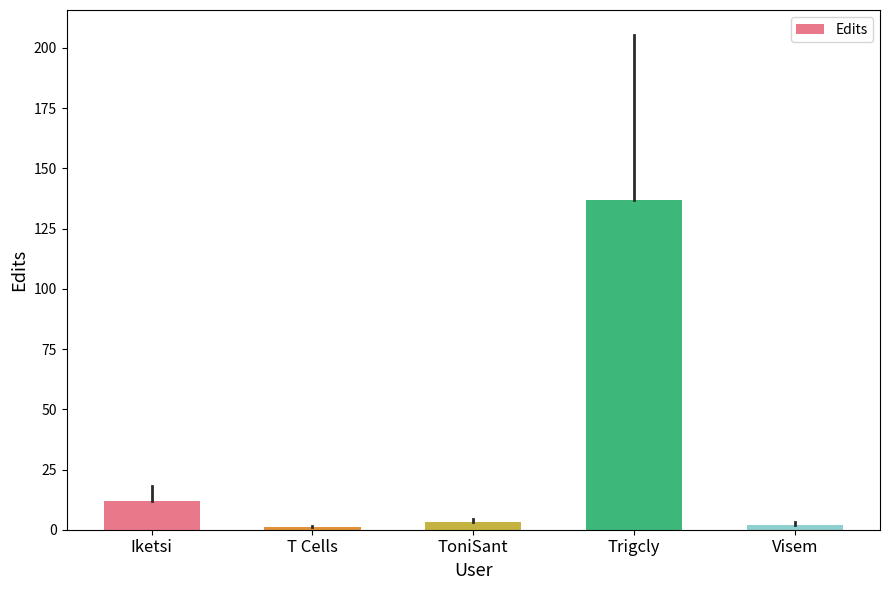

What is the smallest value displayed?

1